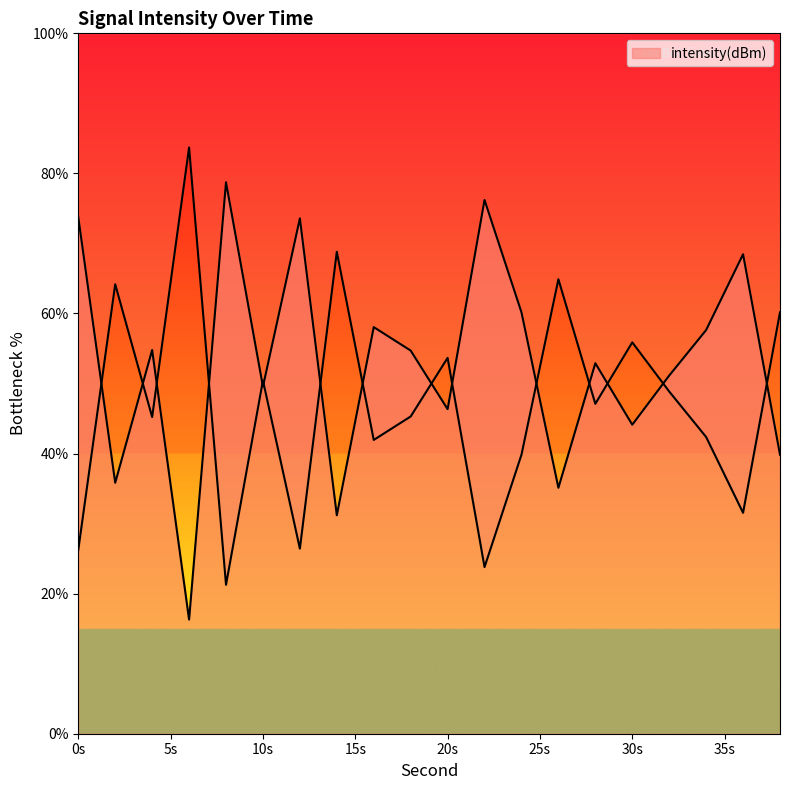

The chart shows a value of 54.1 at 8. True or false?

False